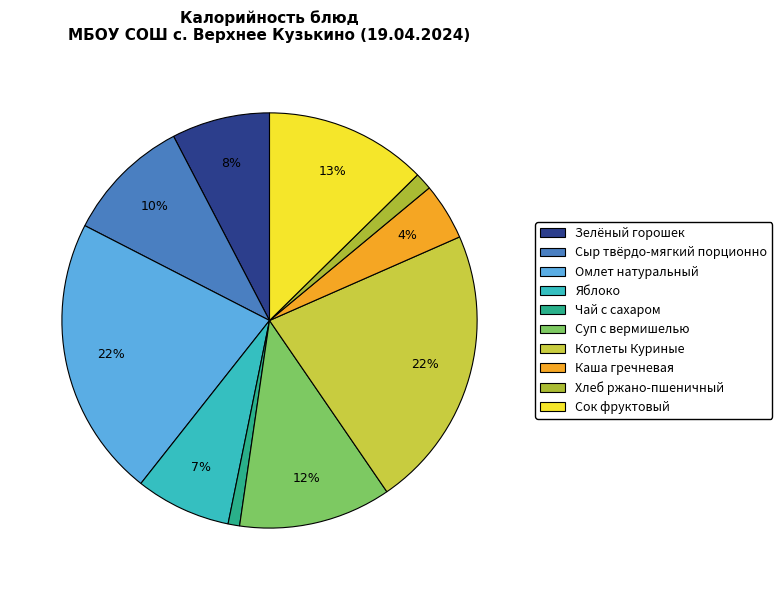

Does Чай с сахаром represent more than half of the total?

No